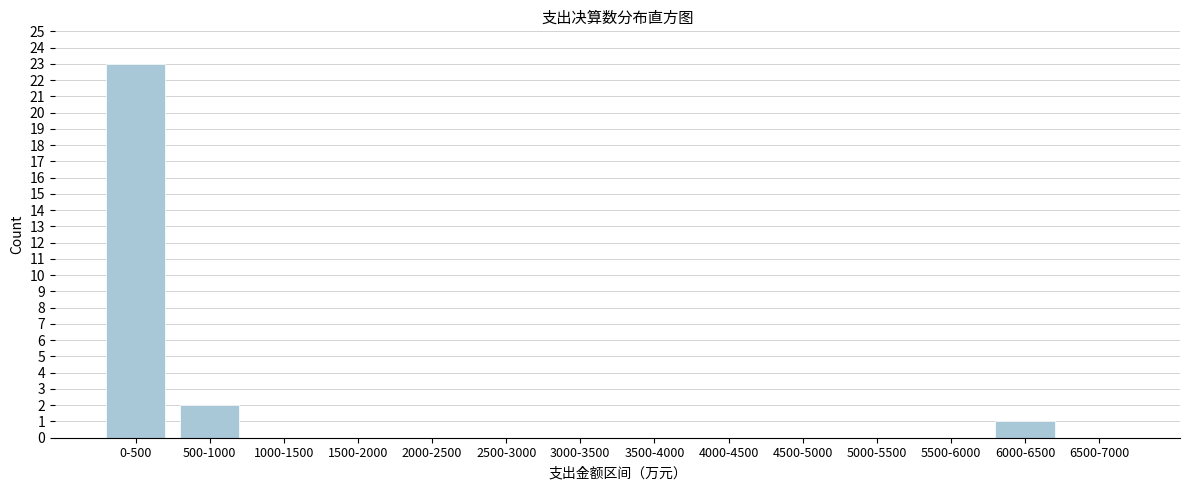

Reading left to right, what are all the values shown in this chart?

0-500=23	500-1000=2	1000-1500=0	1500-2000=0	2000-2500=0	2500-3000=0	3000-3500=0	3500-4000=0	4000-4500=0	4500-5000=0	5000-5500=0	5500-6000=0	6000-6500=1	6500-7000=0